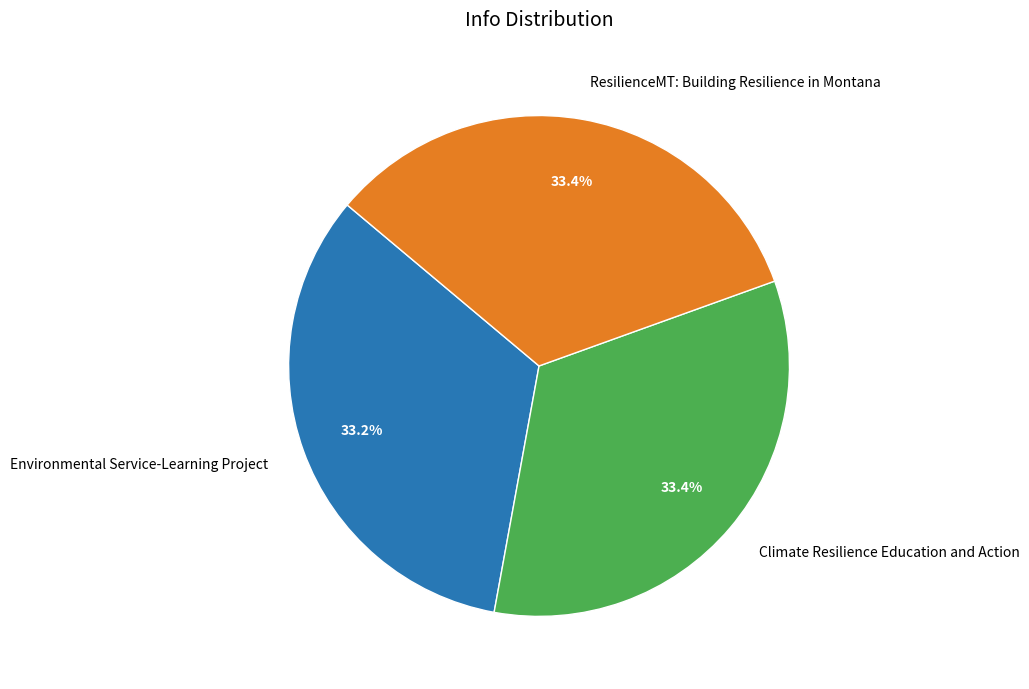

What is the ratio of the value at ResilienceMT: Building Resilience in Montana to the value at Environmental Service-Learning Project?

1.0